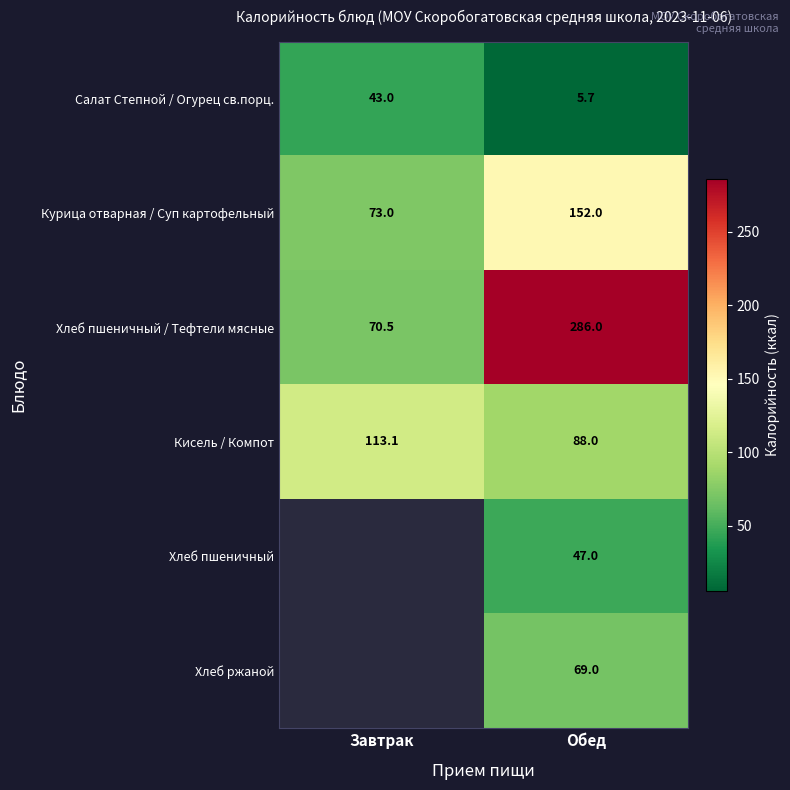

Count the number of categories in the chart.

2